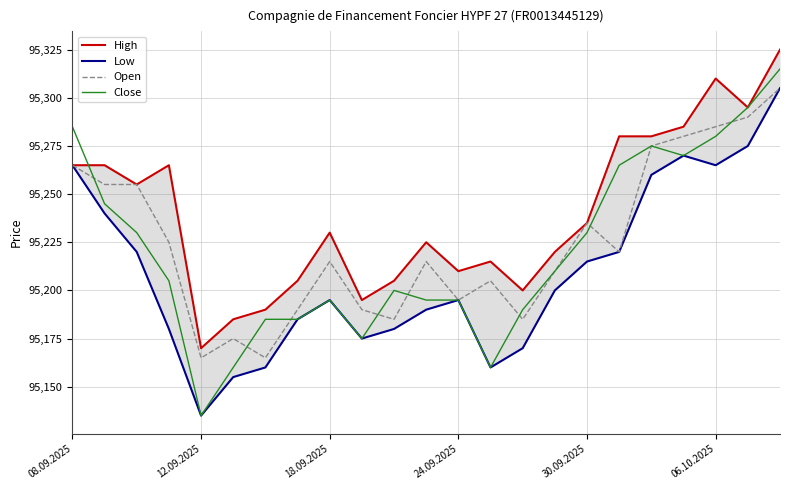

What is the minimum value shown in the chart?

95135